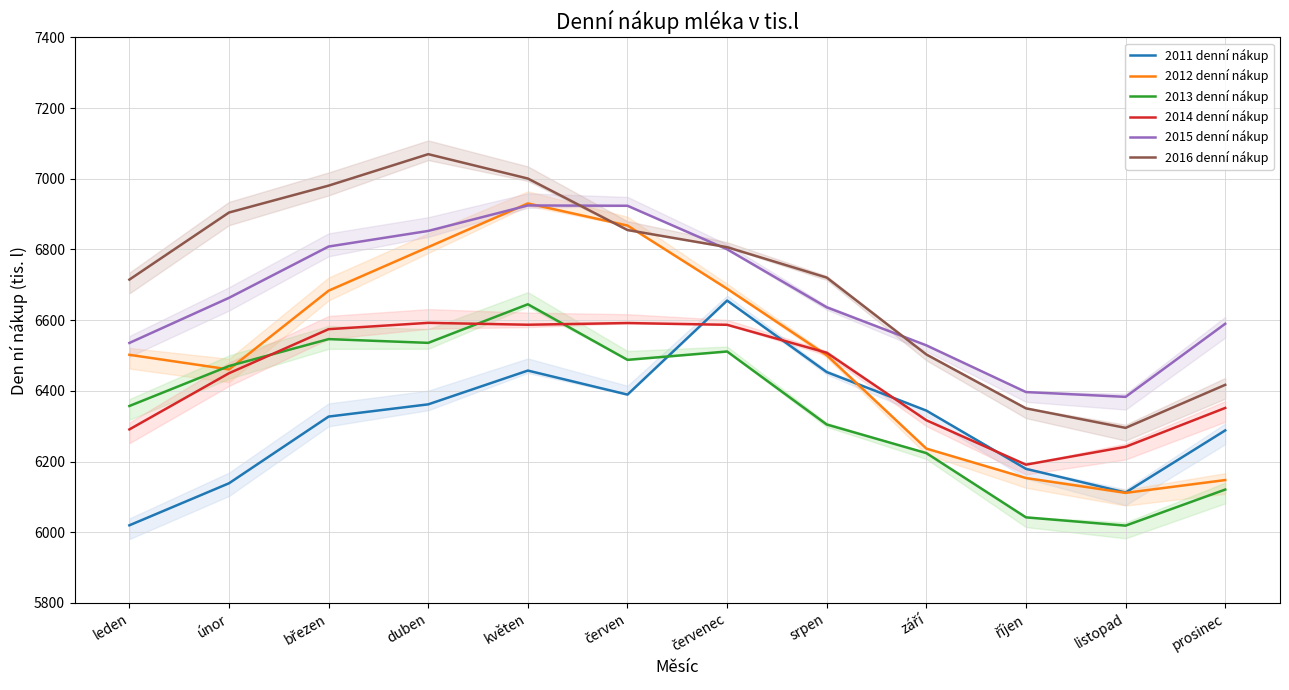

Reading right to left, extract all data points from this chart.

2011 denní nákup: 6288.1	6112.3	6179.3	6344.2	6453.2	6655.5	6389.4	6457.4	6361.8	6327.2	6138.5	6019.6
2012 denní nákup: 6147.6	6111.3	6153.4	6236.7	6500.7	6688.9	6867.7	6930.3	6806.7	6683.4	6460.6	6502.0
2013 denní nákup: 6120.7	6018.6	6042.1	6223.9	6304.8	6511.4	6487.7	6645.0	6535.8	6546.4	6470.2	6357.2
2014 denní nákup: 6351.6	6241.7	6191.1	6316.9	6507.9	6586.9	6591.9	6587.1	6592.4	6574.5	6449.9	6290.9
2015 denní nákup: 6589.8	6383.0	6396.6	6528.8	6636.5	6800.5	6923.7	6924.5	6852.5	6808.4	6663.2	6535.5
2016 denní nákup: 6417.0	6295.2	6350.5	6503.0	6720.5	6806.6	6855.0	7000.7	7069.7	6980.7	6904.6	6714.8